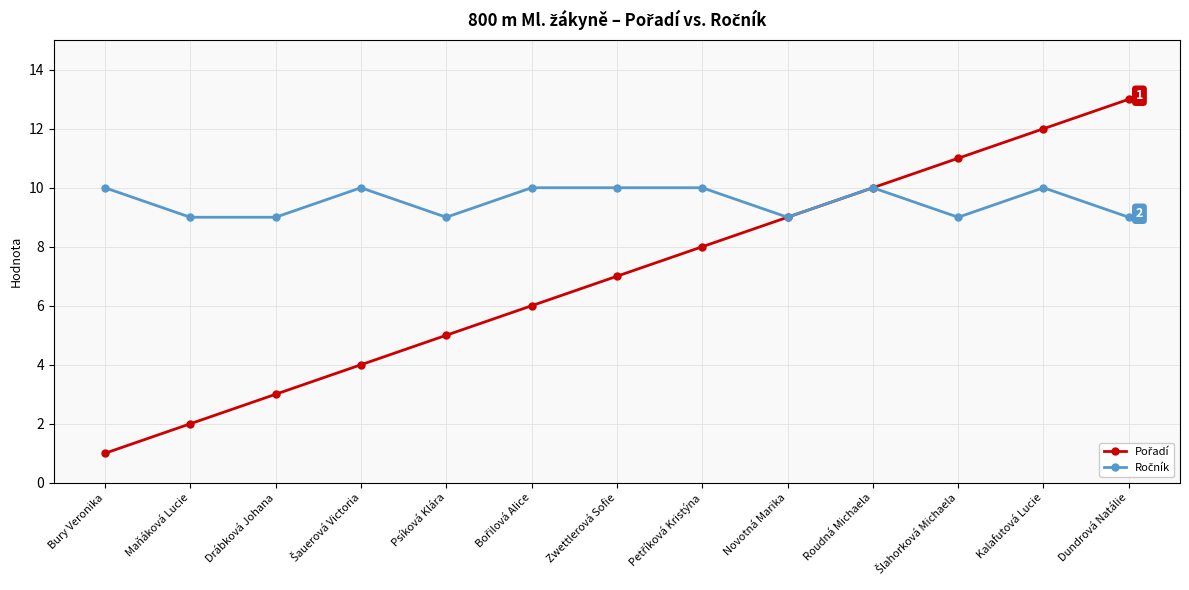

What is the total value across all series at Maňáková Lucie?

11